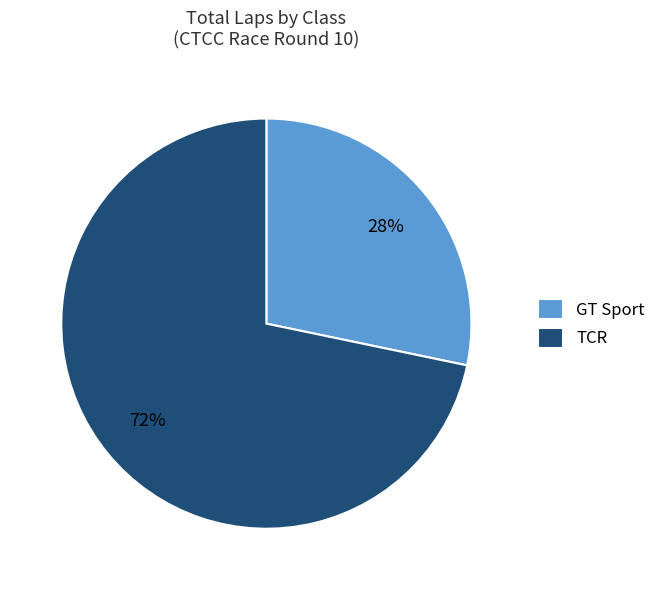

To the nearest percent, what is the average slice percentage?

50%